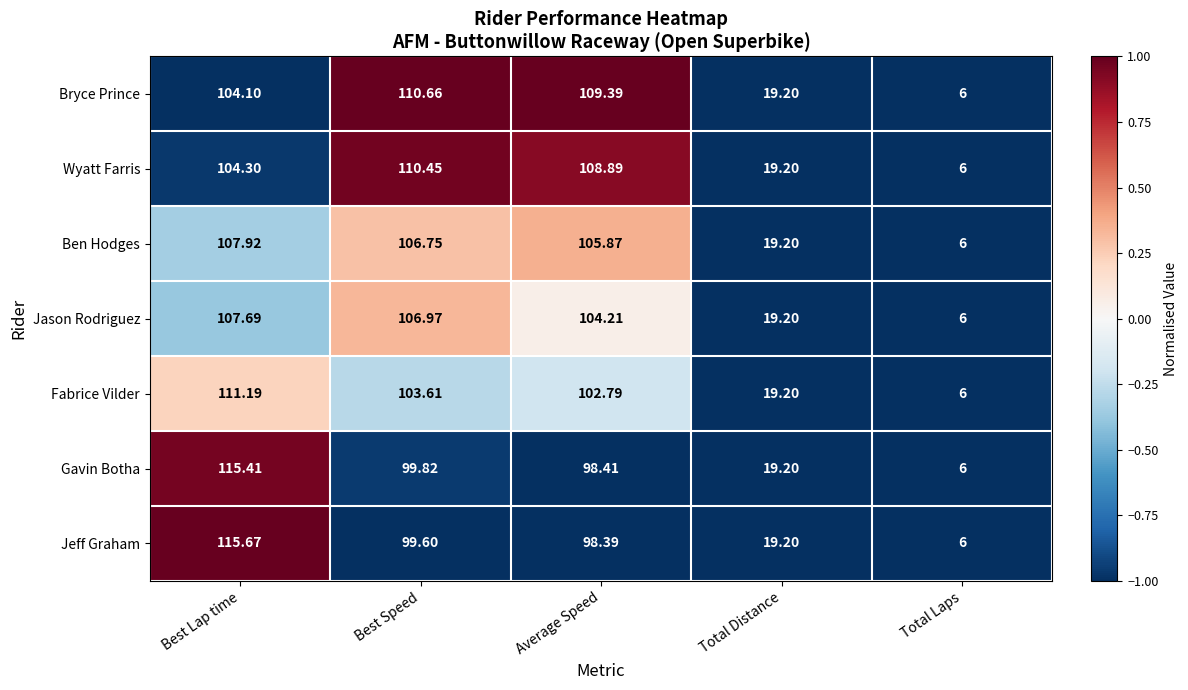

At which category is the sum across all series the highest?

Best Lap time